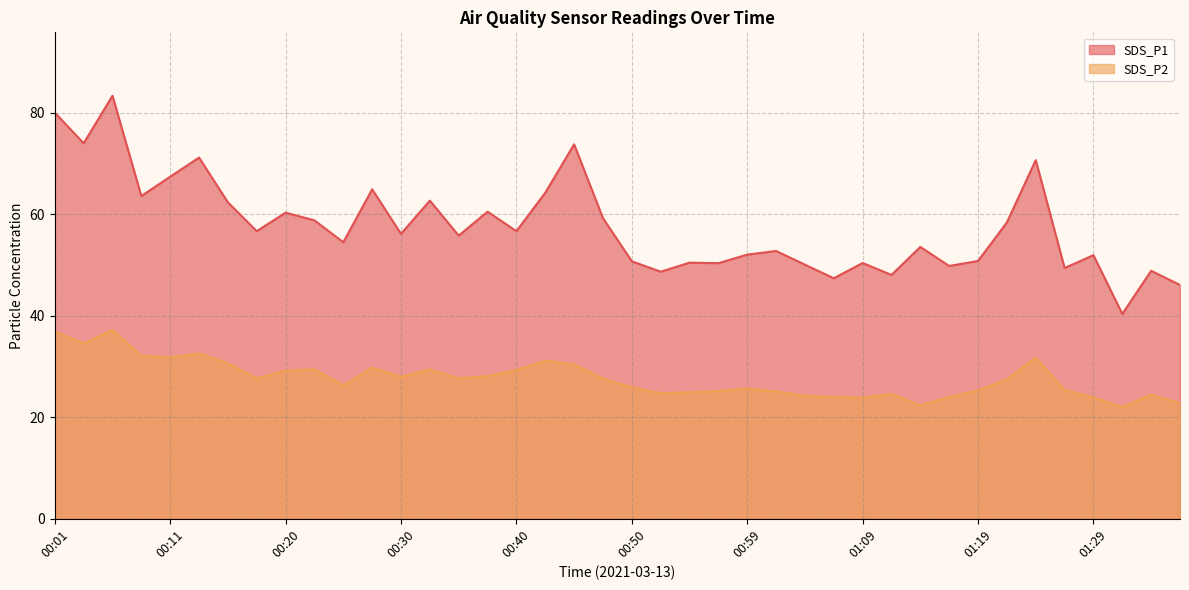

How many lines are shown in the chart?

2